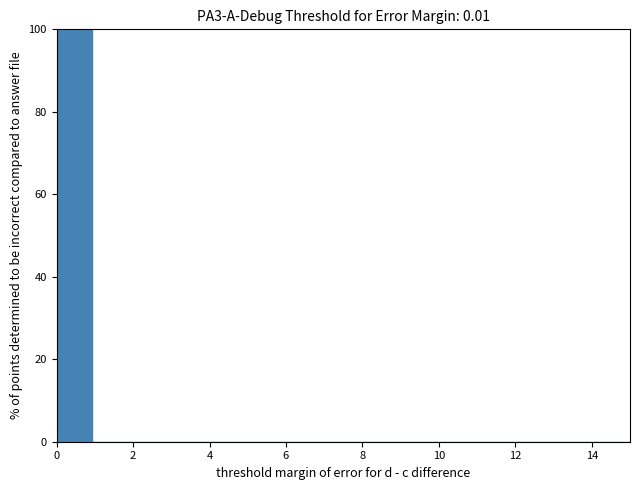

Reading left to right, list every bar in this chart as the range it spans on the x-axis followed by its height. Neither the bar edges nor the heights are printed on the chart, so give them approximately, as read against the axes.

0.0 to 1.0: 100
1.0 to 1.8: 0
1.8 to 2.8: 0
2.8 to 3.8: 0
3.8 to 4.6: 0
4.6 to 5.6: 0
5.6 to 6.6: 0
6.6 to 7.6: 0
7.6 to 8.4: 0
8.4 to 9.4: 0
9.4 to 10.4: 0
10.4 to 11.2: 0
11.2 to 12.2: 0
12.2 to 13.2: 0
13.2 to 14.0: 0
14.0 to 15.0: 0